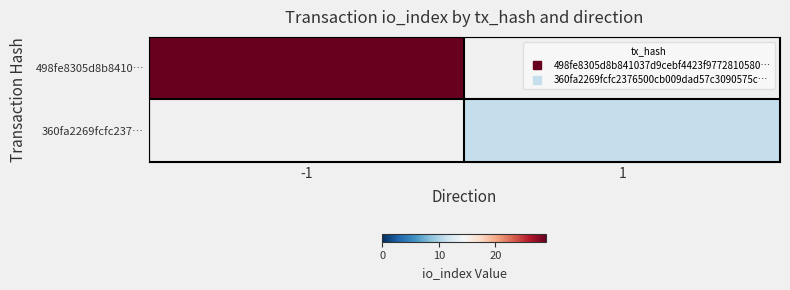

Which has a higher value, 1 or -1?

-1